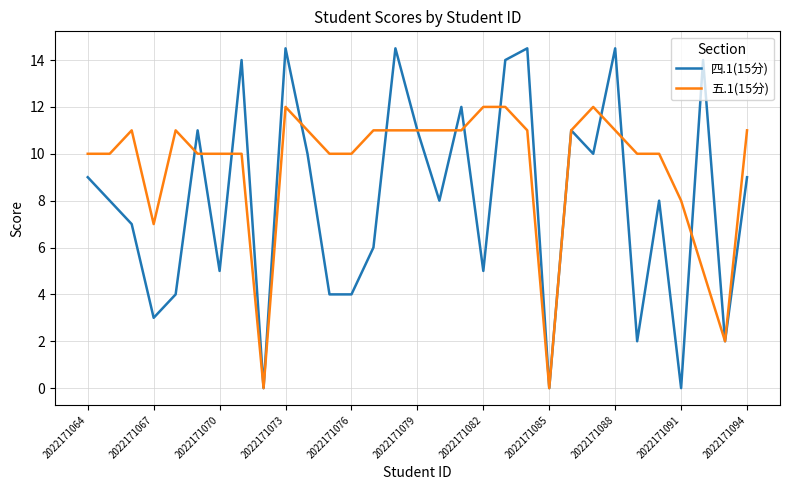

Rank the series by their average value, from lowest to highest.

四.1(15分), 五.1(15分)